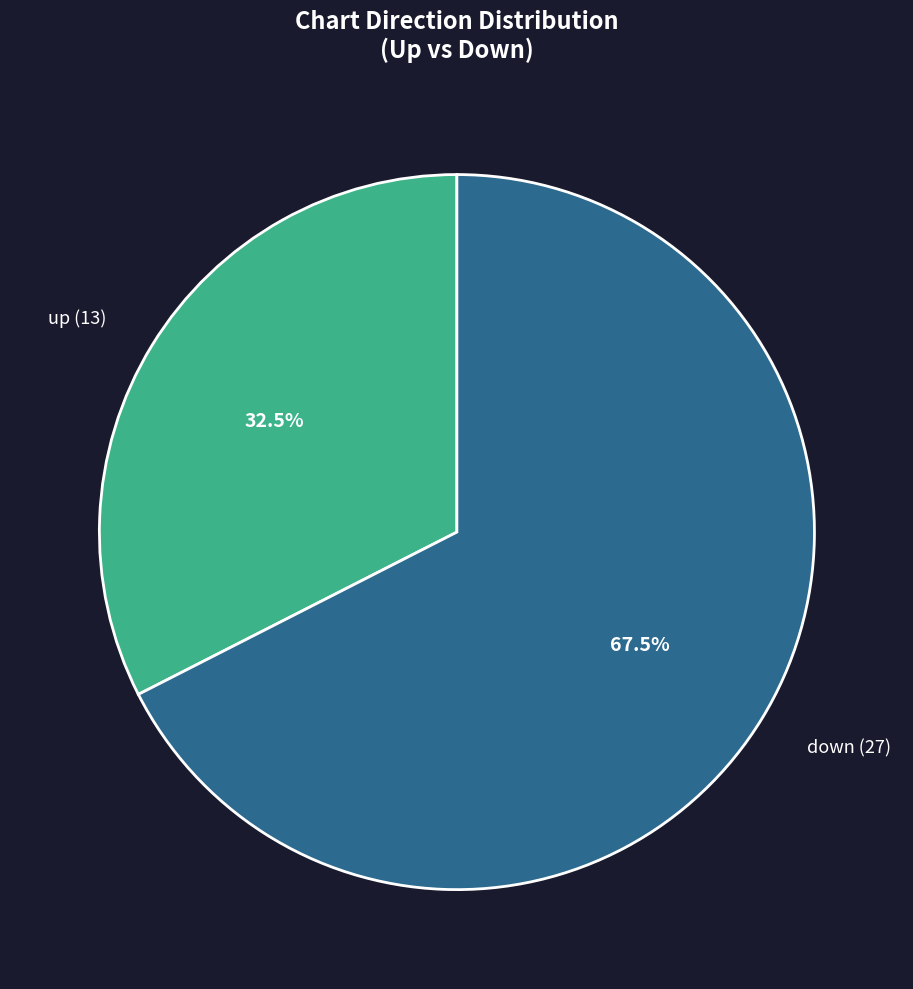

Count the number of slices in the pie.

2